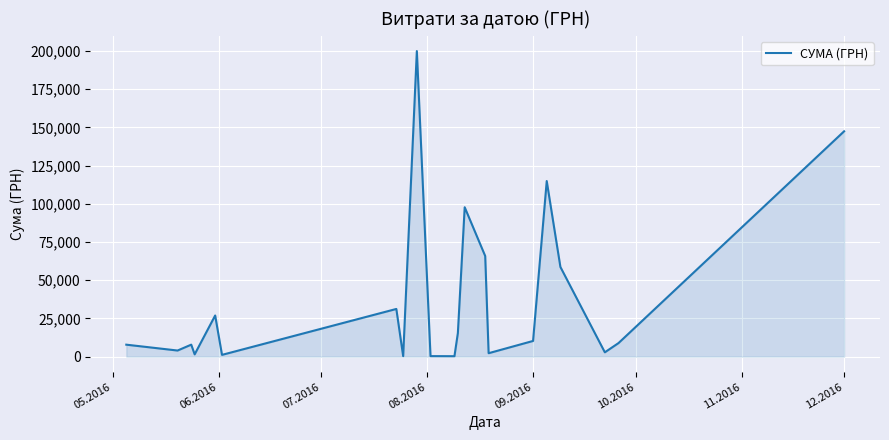

What is the difference between the maximum and minimum values?

199701.2